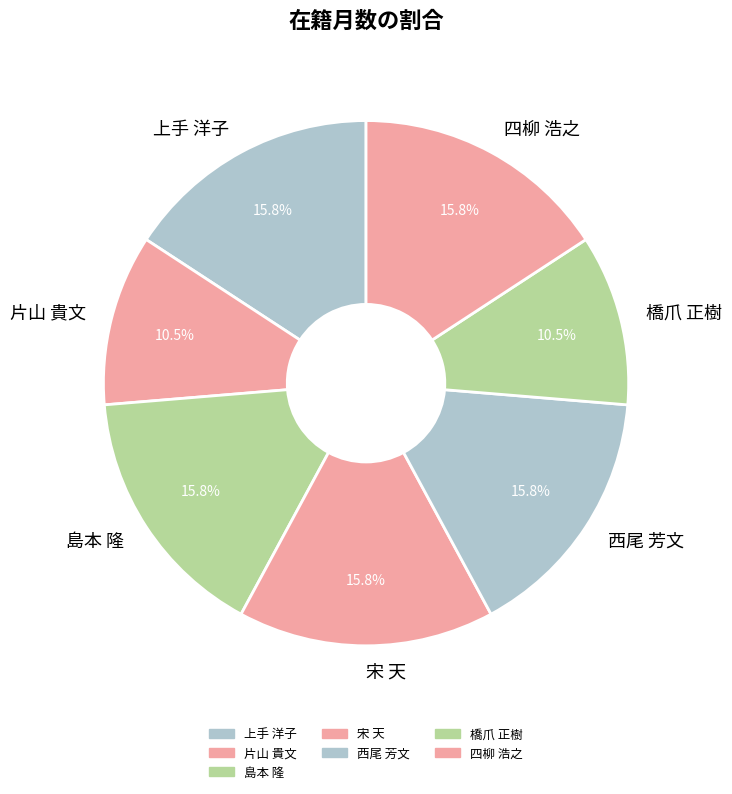

What is the total percentage of 片山 貴文 and 四柳 浩之?

26.3%